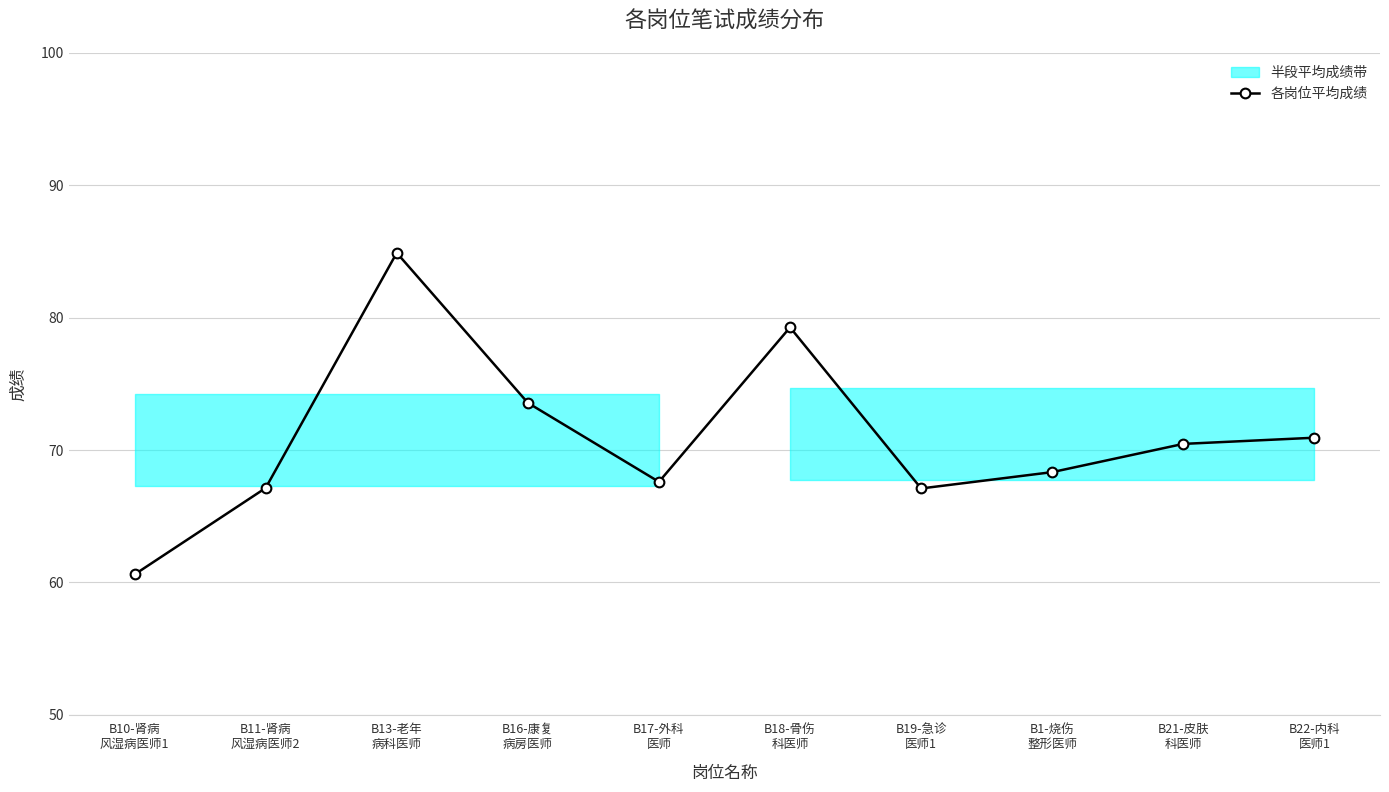

At which label does the data first exceed 70?

B13-老年
病科医师